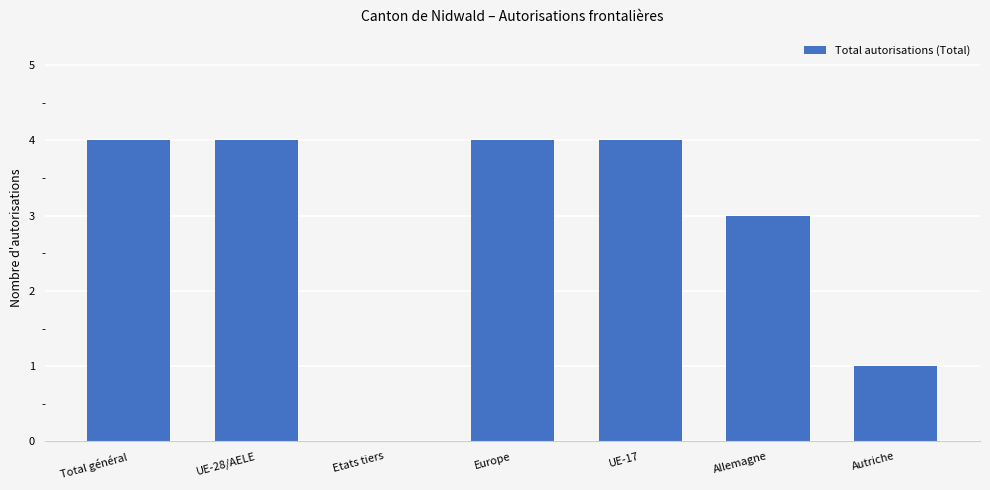

What is the greatest value displayed?

4